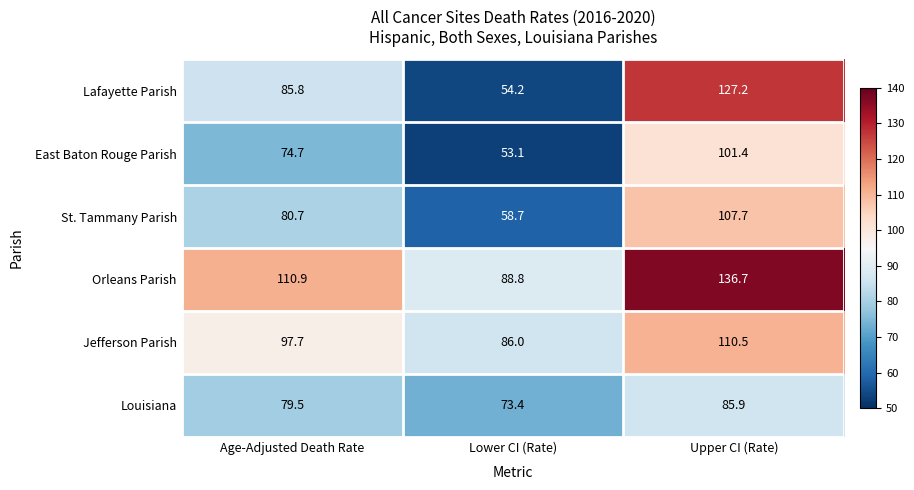

Which series has the largest total across all categories?

Orleans Parish